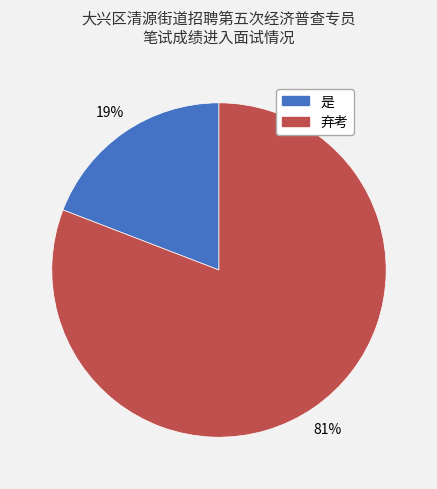

How many slices are in this pie chart?

2